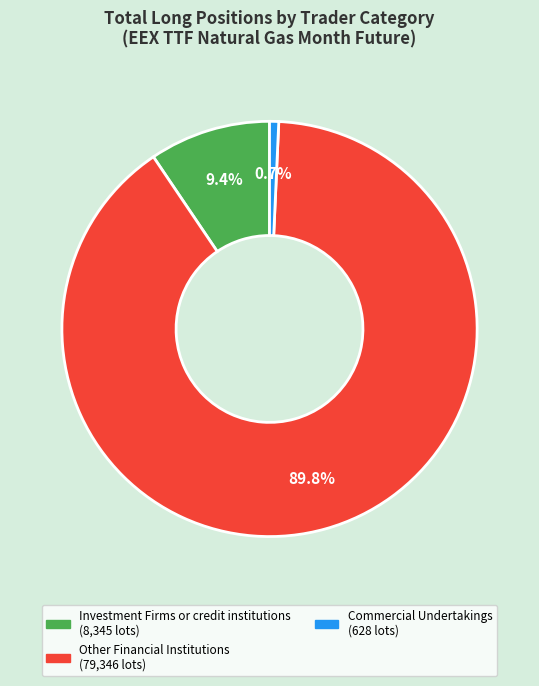

Is there any slice that represents more than half of the pie?

Yes